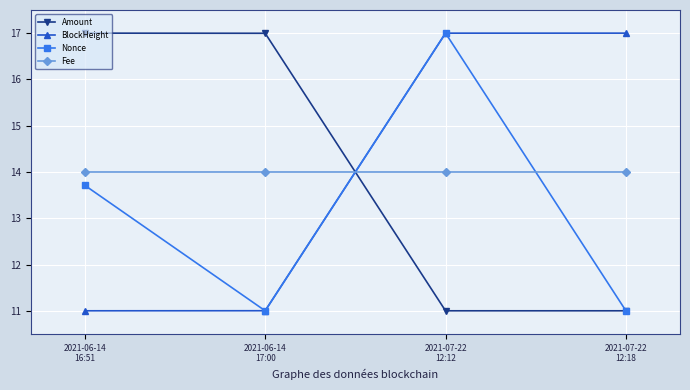

Count the number of categories in the chart.

4